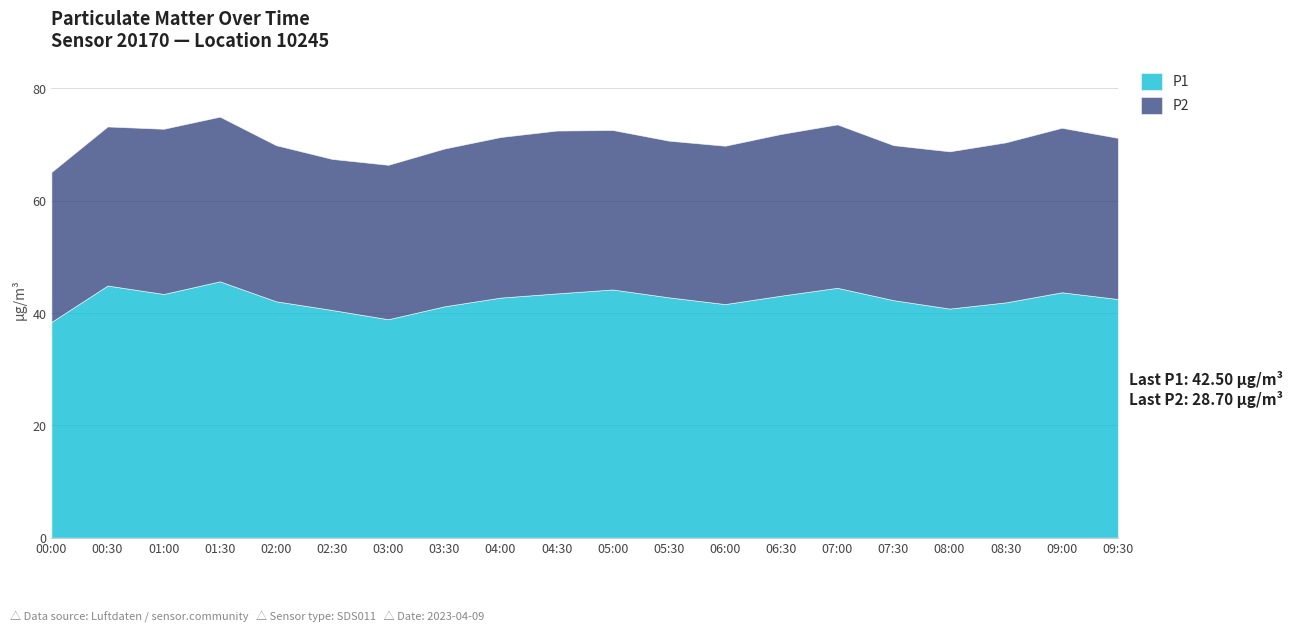

Reading right to left, what are all the values shown in this chart?

P1: 42.5	43.7	41.9	40.8	42.3	44.5	43.1	41.6	42.8	44.2	43.5	42.8	41.2	38.9	40.5	42.1	45.6	43.4	44.9	38.4
P2: 28.7	29.3	28.5	28.0	27.6	29.1	28.8	28.2	27.9	28.4	29.0	28.6	28.1	27.5	26.9	27.8	29.3	29.4	28.3	26.7